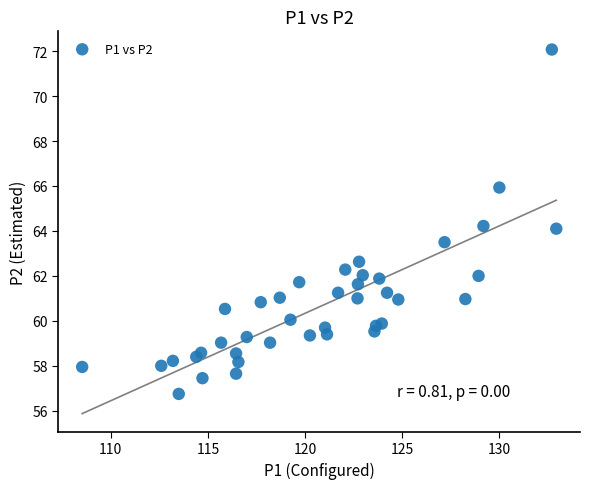

What is the range of X values (max minus min)?

24.4